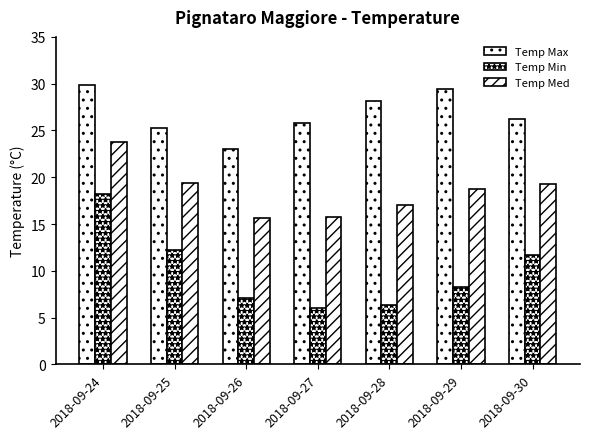

How many distinct data groups are displayed?

3